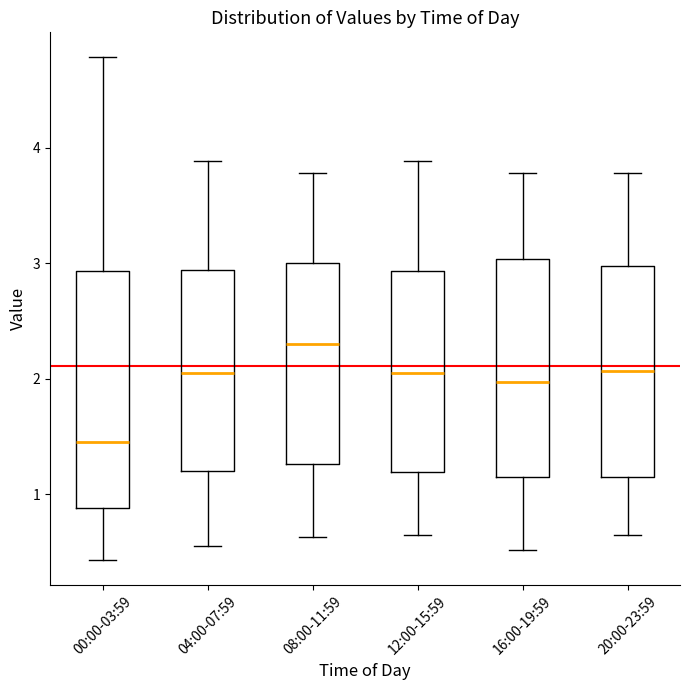

Reading left to right, transcribe this box plot: for each box, give where its median line is, the range the box spans, and where its two whiskers end, as read against the y-axis. The values are not printed on the chart, so give them approximately, as read against the axis.

00:00-03:59: median 1.5, box 0.9 to 2.9, whiskers 0.4 to 4.8
04:00-07:59: median 2.1, box 1.2 to 2.9, whiskers 0.6 to 3.9
08:00-11:59: median 2.3, box 1.3 to 3.0, whiskers 0.6 to 3.8
12:00-15:59: median 2.1, box 1.2 to 2.9, whiskers 0.7 to 3.9
16:00-19:59: median 2.0, box 1.1 to 3.0, whiskers 0.5 to 3.8
20:00-23:59: median 2.1, box 1.2 to 3.0, whiskers 0.7 to 3.8